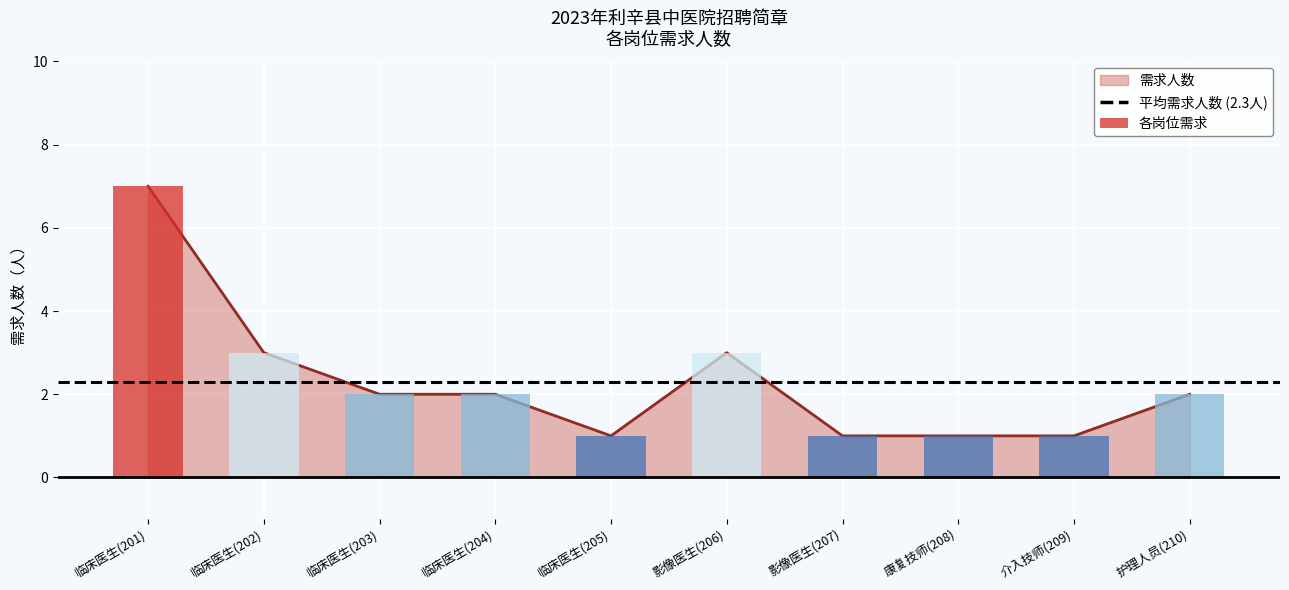

Does the chart contain stacked bars?

No